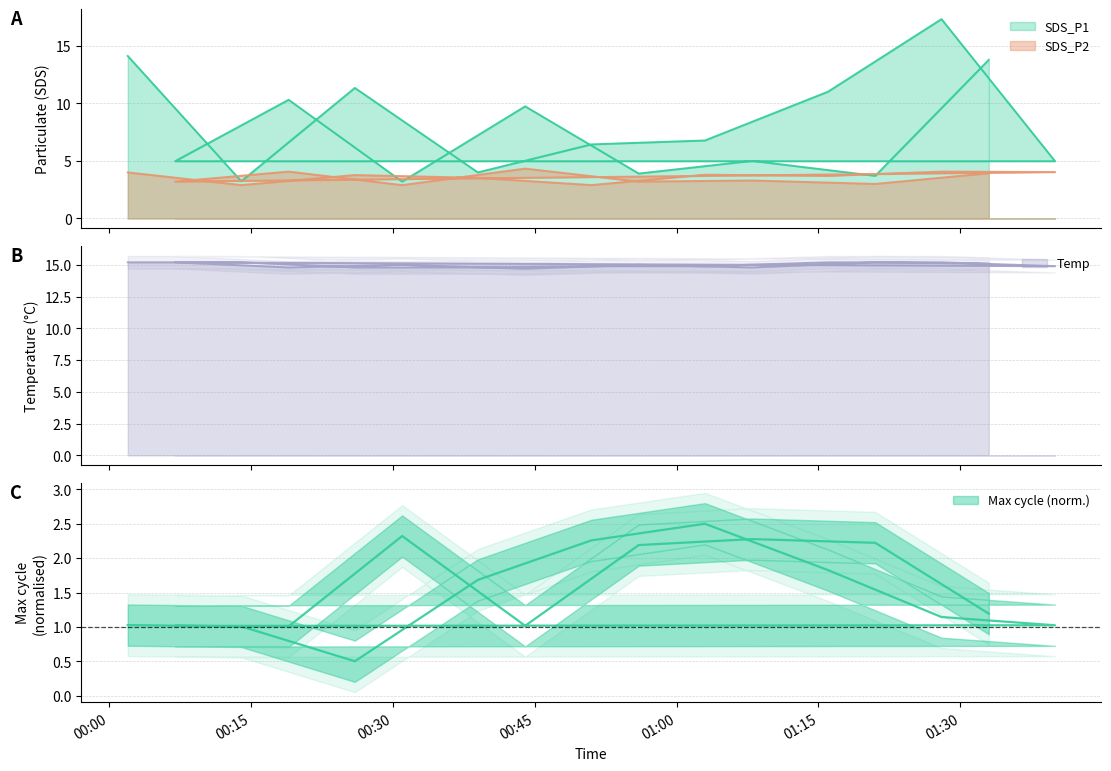

True or false: Temp and SDS_P2 cross at least once.

False